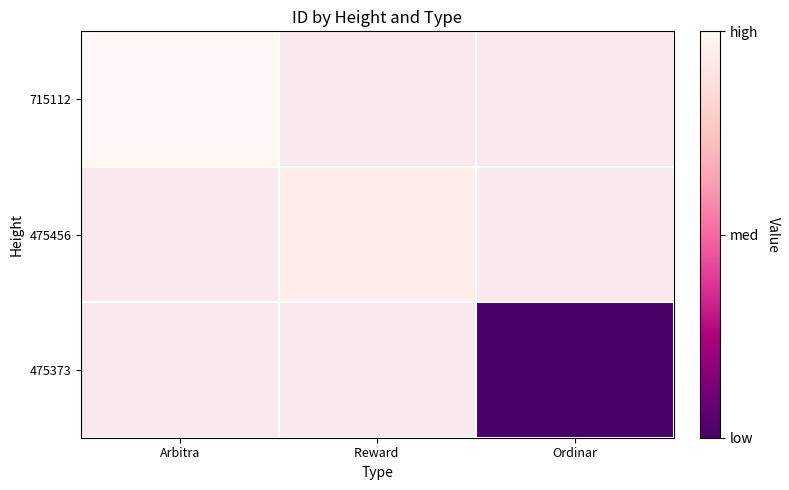

Is it true that 475373 equals 12129524822358415360.0 at Ordinar?

False